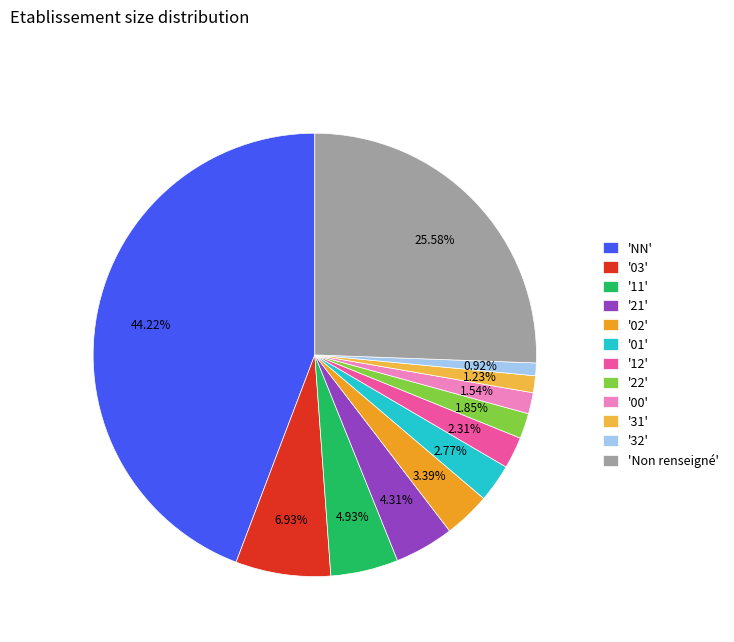

Does '31' represent more than half of the total?

No